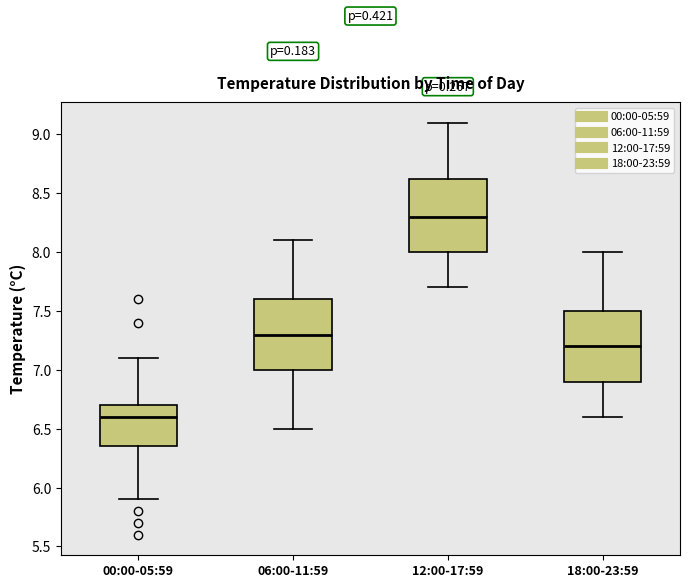

Where does the median line of the box for 06:00-11:59 sit on the y-axis? The values are not printed on the chart, so give them approximately, as read against the axis.

7.30